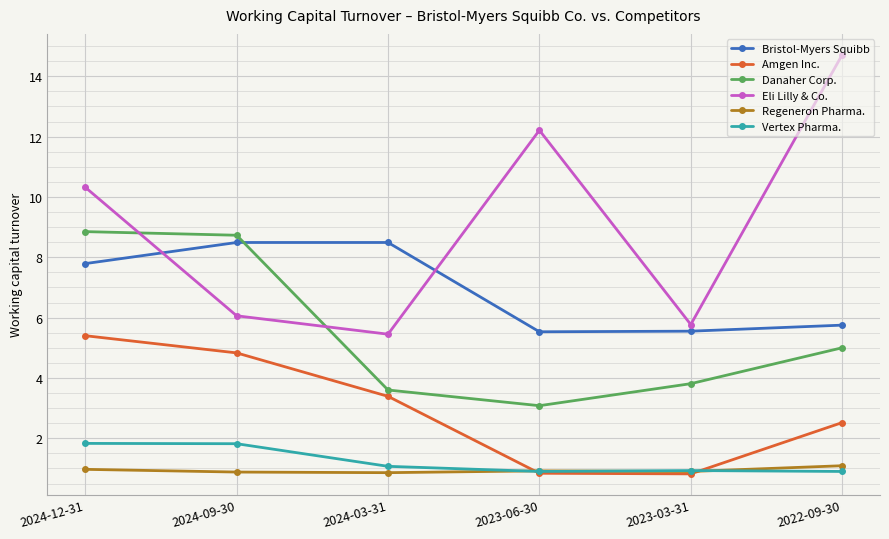

True or false: Vertex Pharma. and Danaher Corp. intersect in this chart.

False